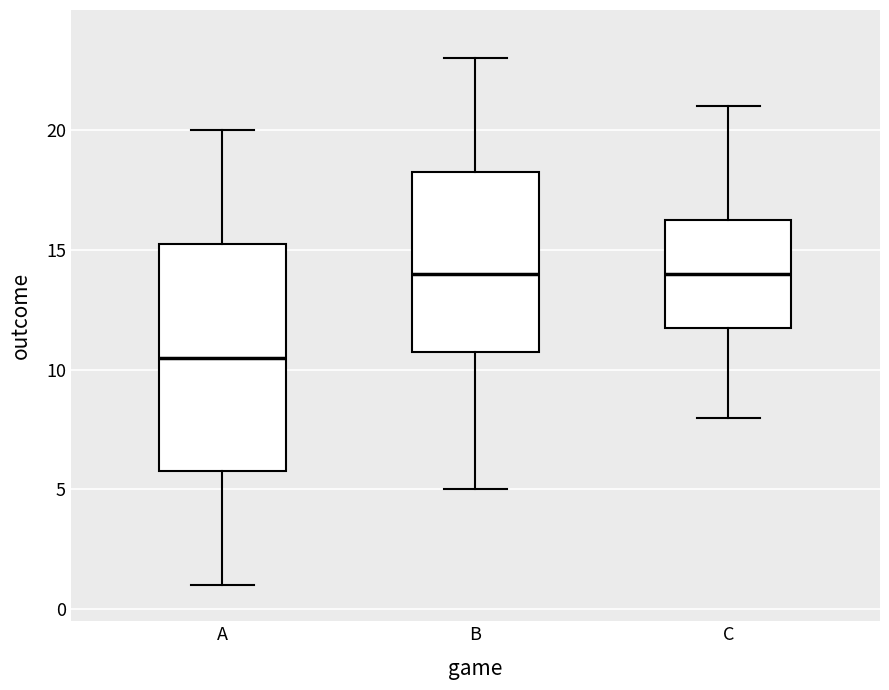

Which box is the tallest, from its lower edge to its upper edge?

A